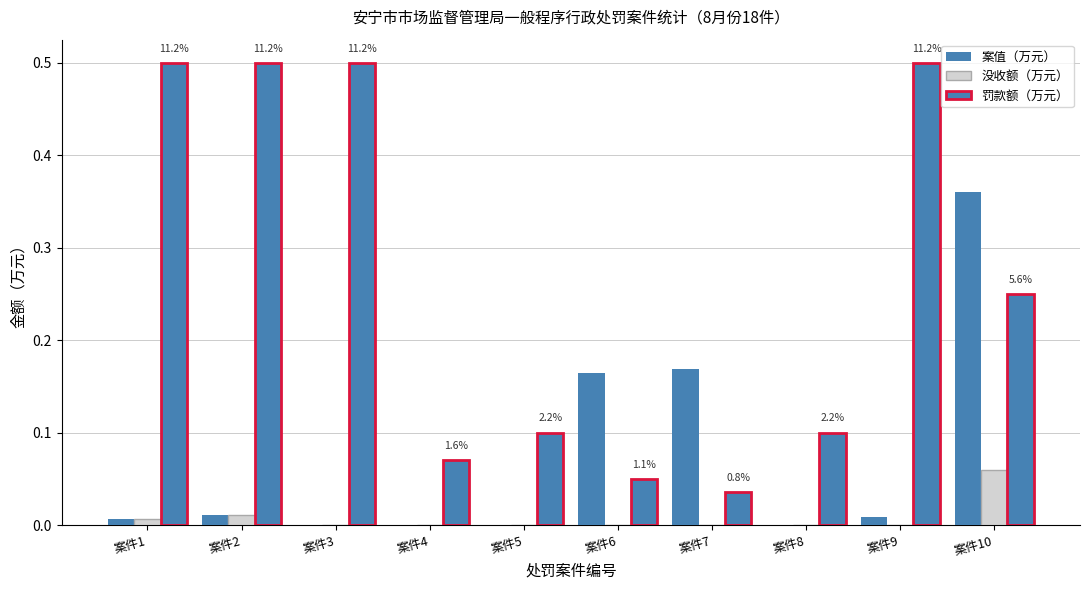

List the series in order of their peak value, highest first.

罚款额（万元）, 案值（万元）, 没收额（万元）